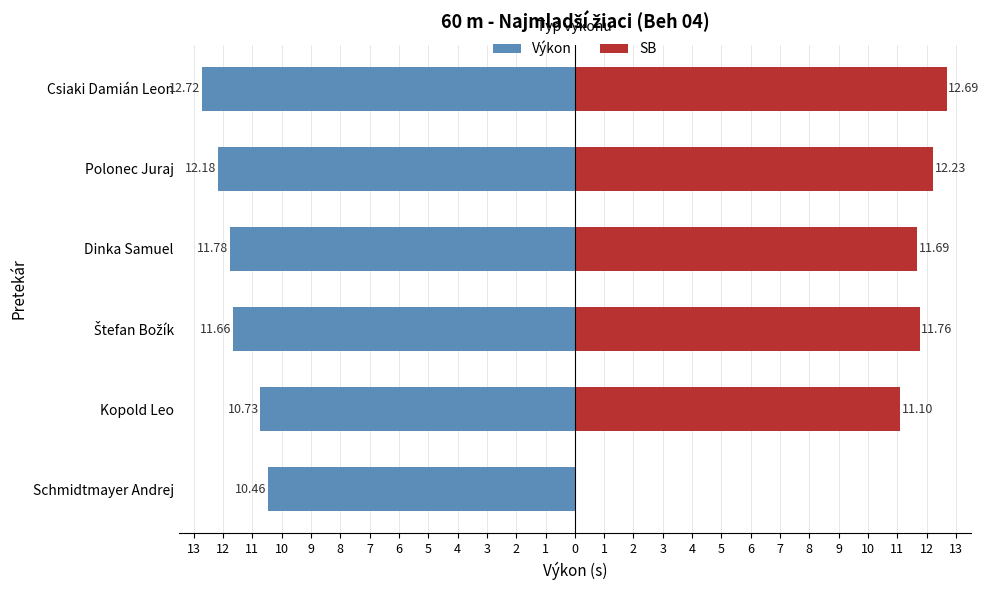

The value of Výkon at Polonec Juraj is -12.2. True or false?

True